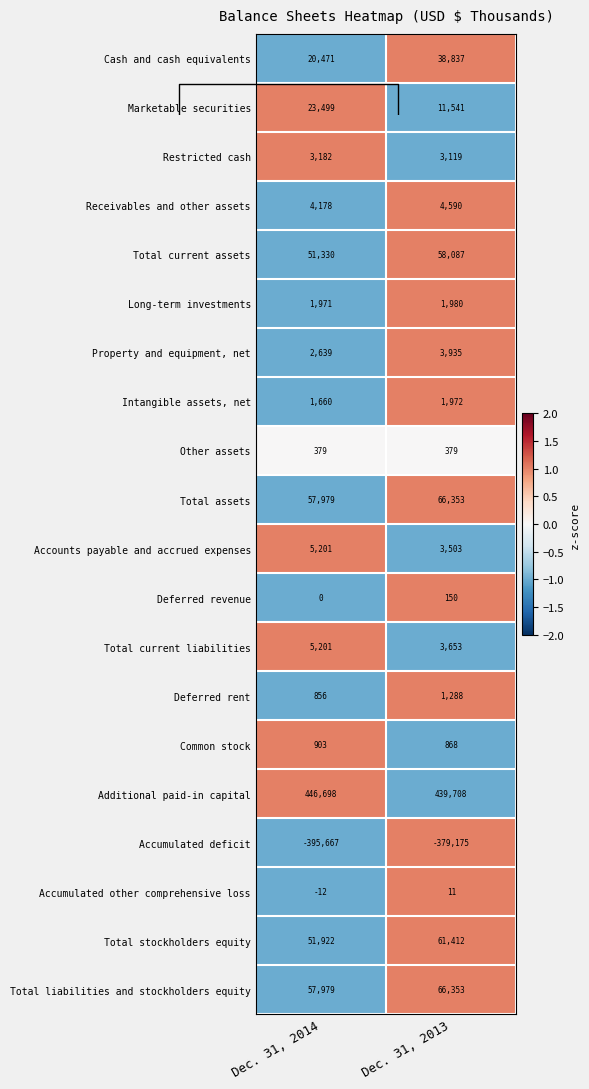

At which category is the sum across all series the highest?

Dec. 31, 2013